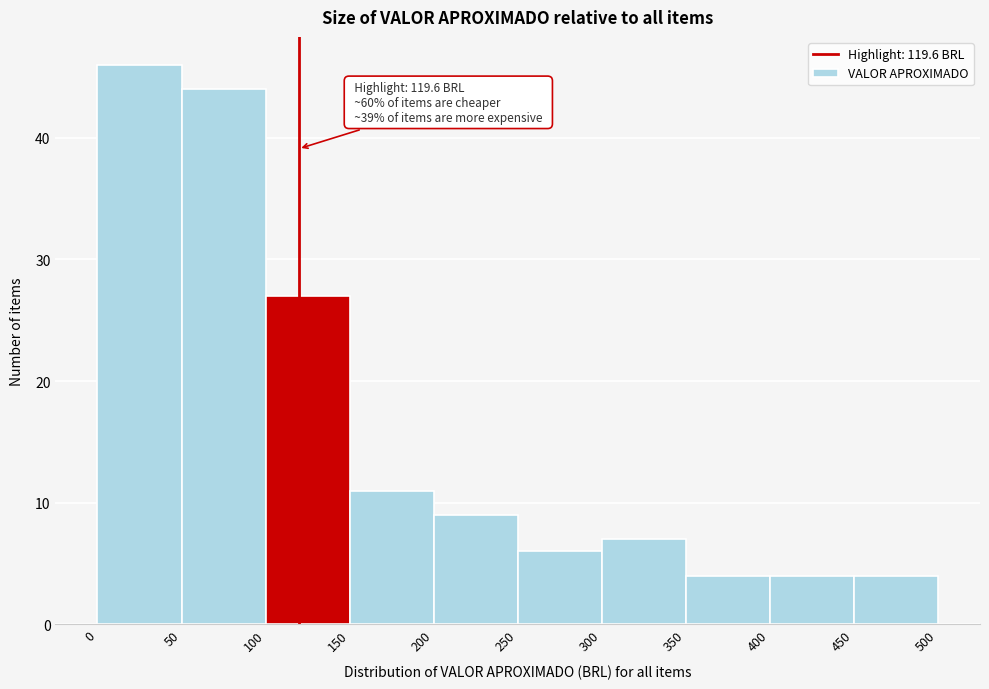

Over which range of the x-axis is the bar tallest?

0 to 50